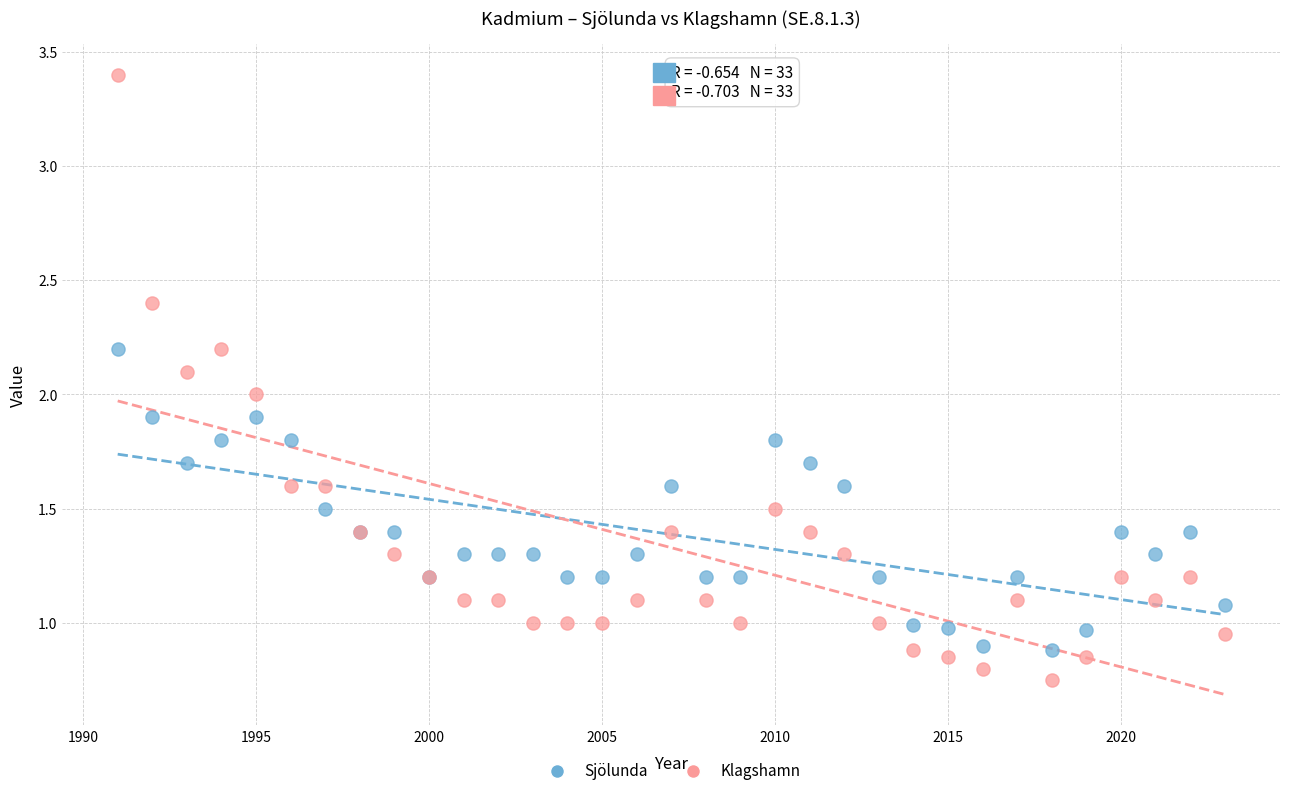

Which series has the largest Y range (max minus min)?

Klagshamn